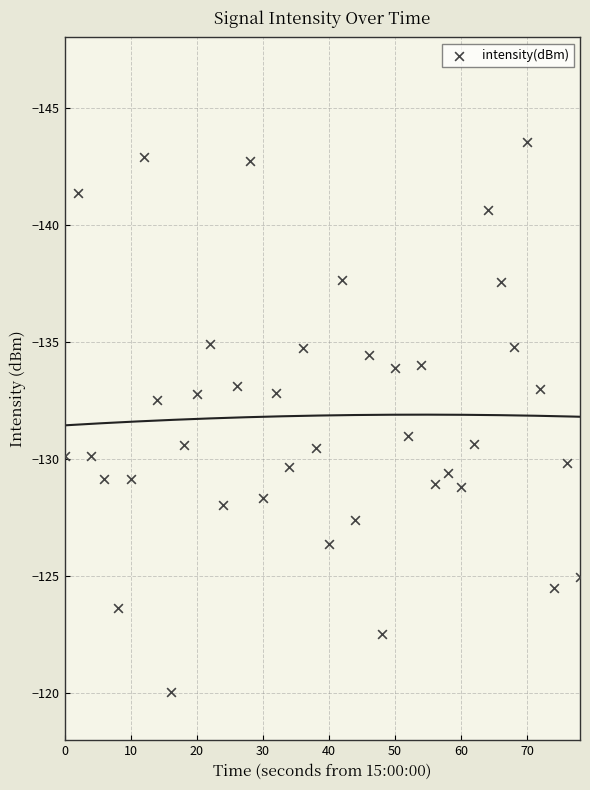

What is the range of Y values (max minus min)?

23.5